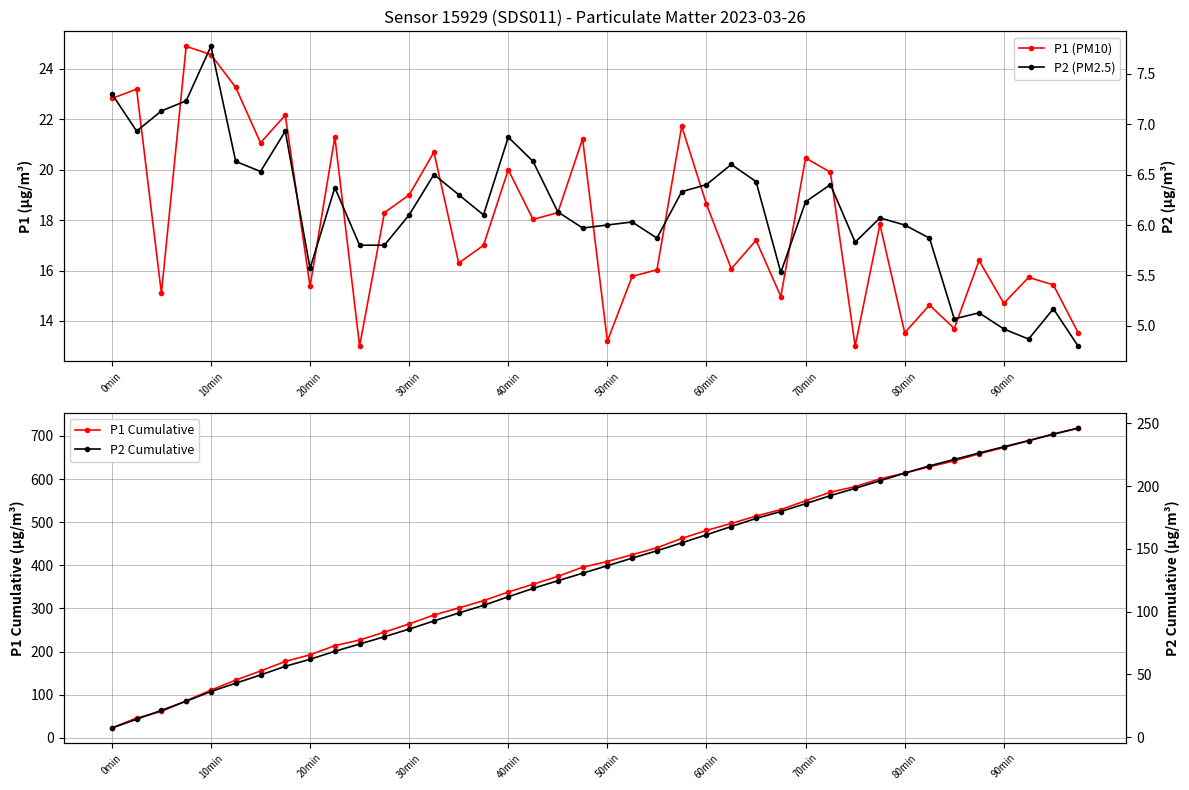

What is the minimum value for P1 Cumulative?

22.8